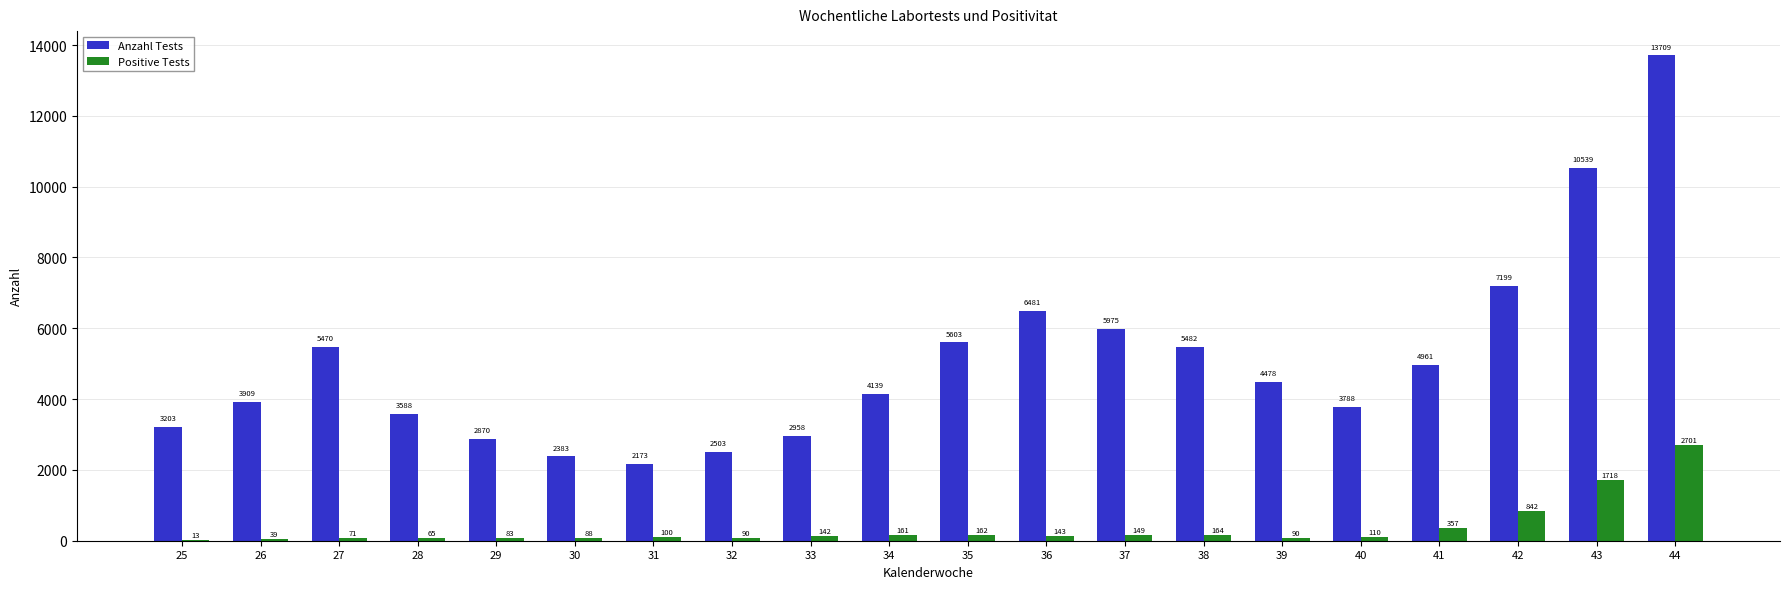

Which label corresponds to the largest value in the chart?

44